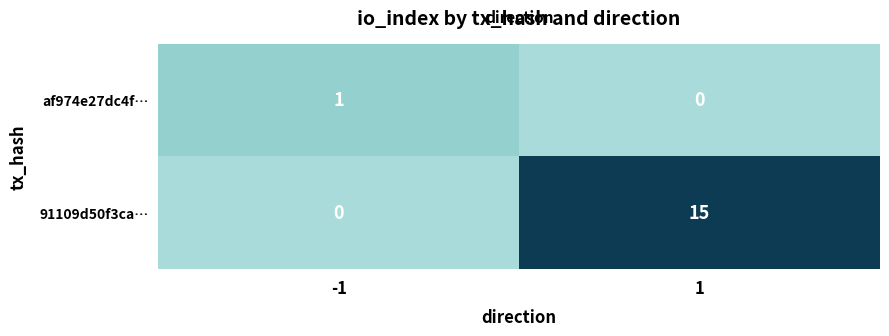

True or false: 91109d50f3ca… has a value of 8 at -1.

False